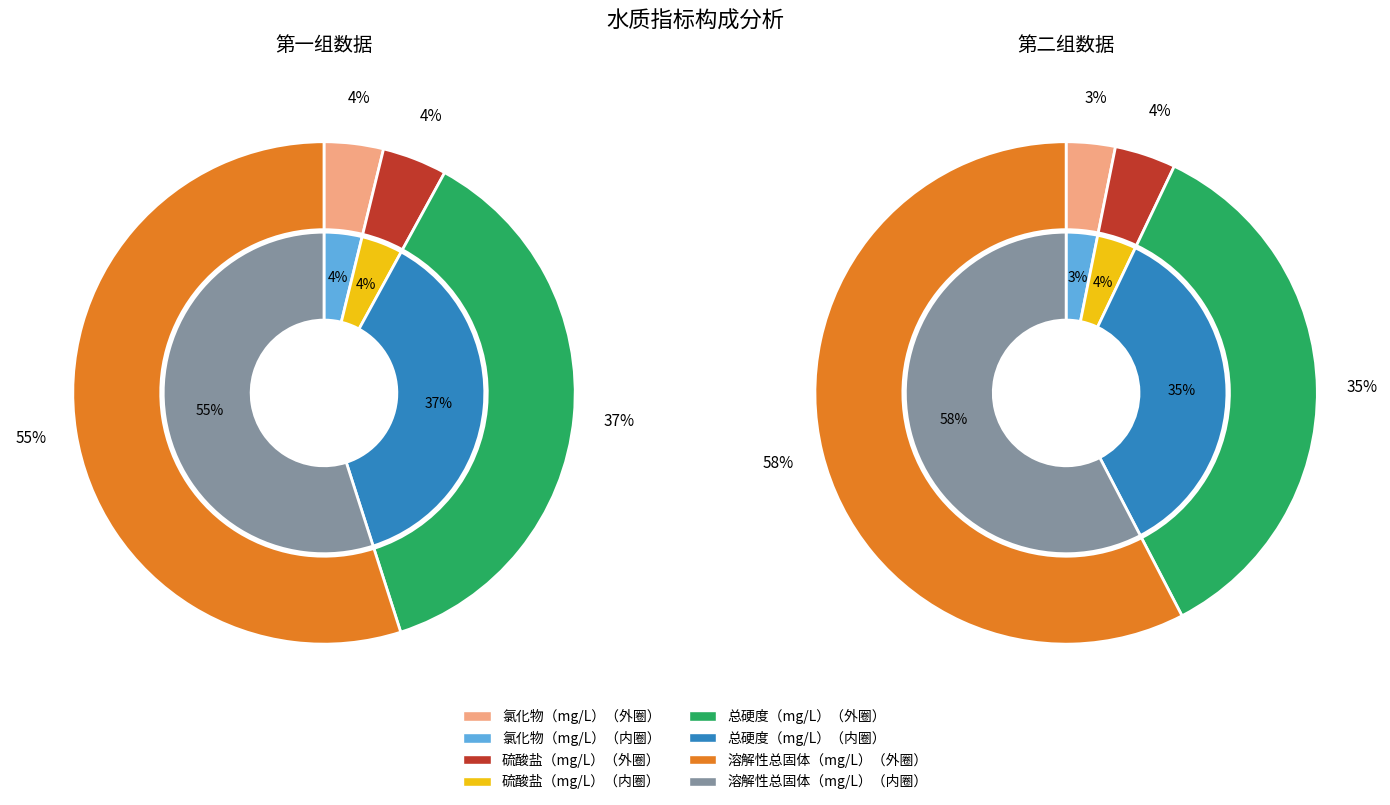

To the nearest percent, what percentage of the pie is 总硬度（mg/L）?

35%